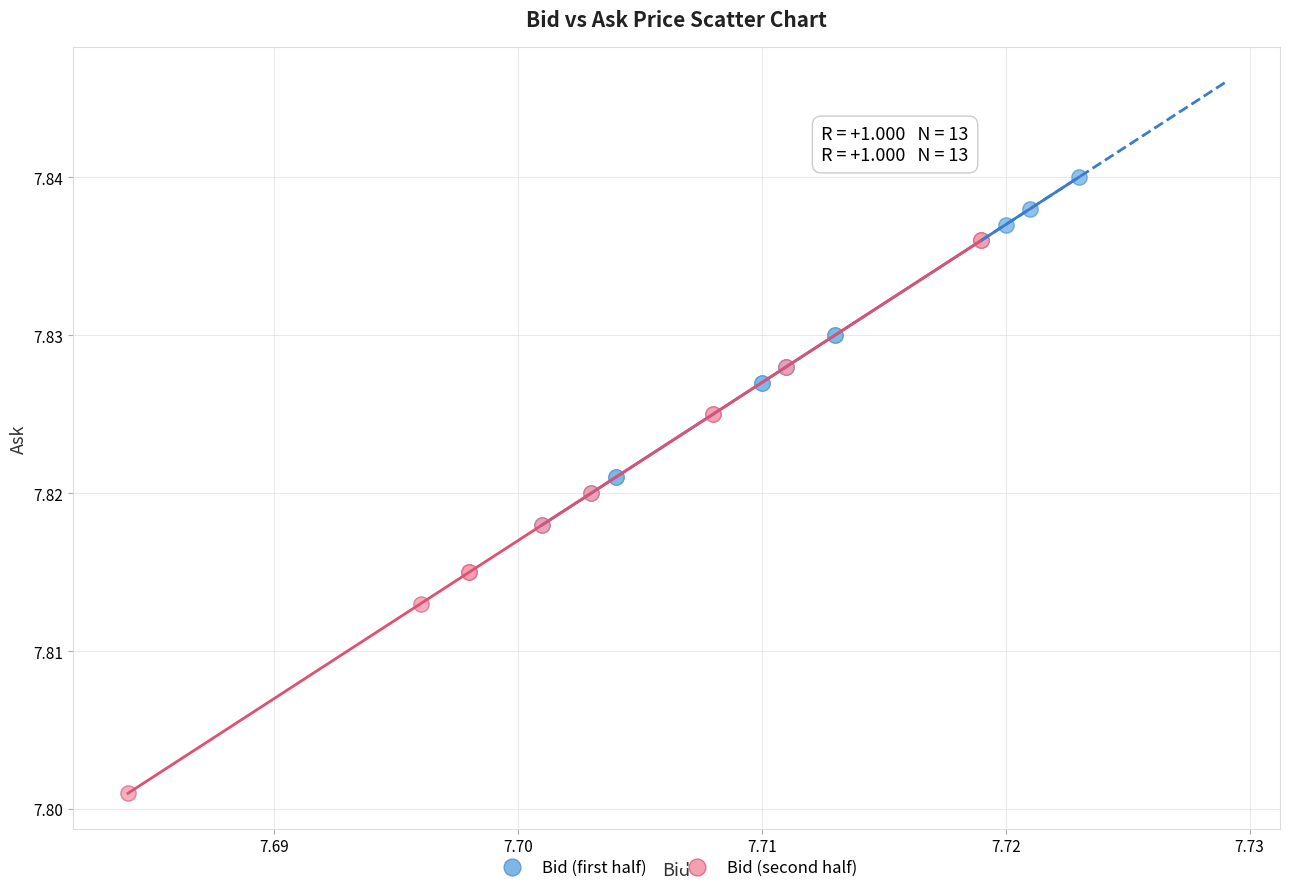

Which series has the largest Y range (max minus min)?

Bid (second half)